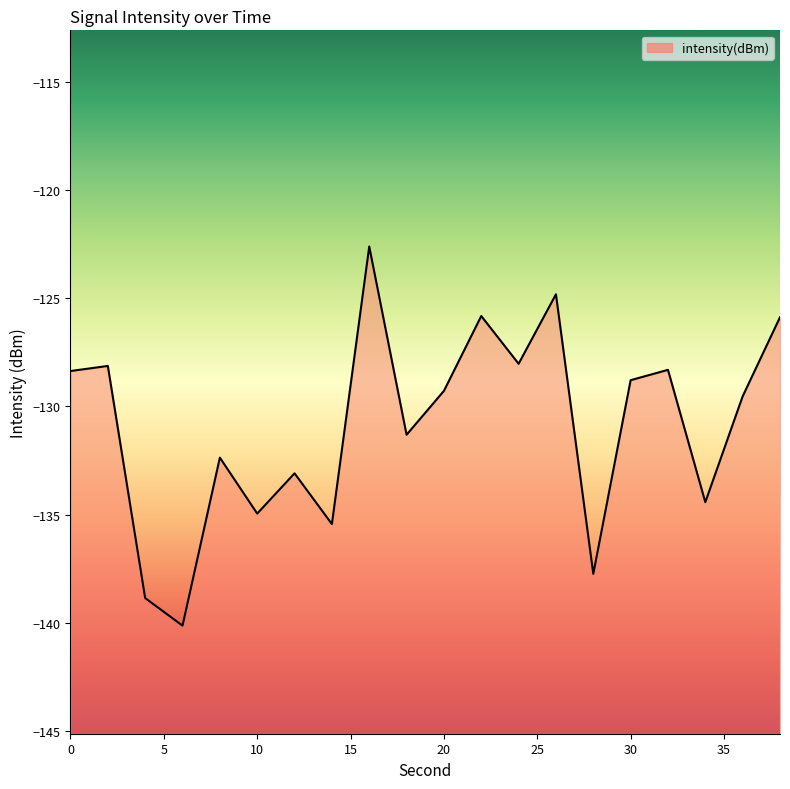

Reading left to right, list all the values displayed in this chart.

-128.4	-128.1	-138.9	-140.1	-132.4	-135.0	-133.1	-135.4	-122.6	-131.3	-129.3	-125.8	-128.0	-124.8	-137.7	-128.8	-128.3	-134.4	-129.5	-125.9